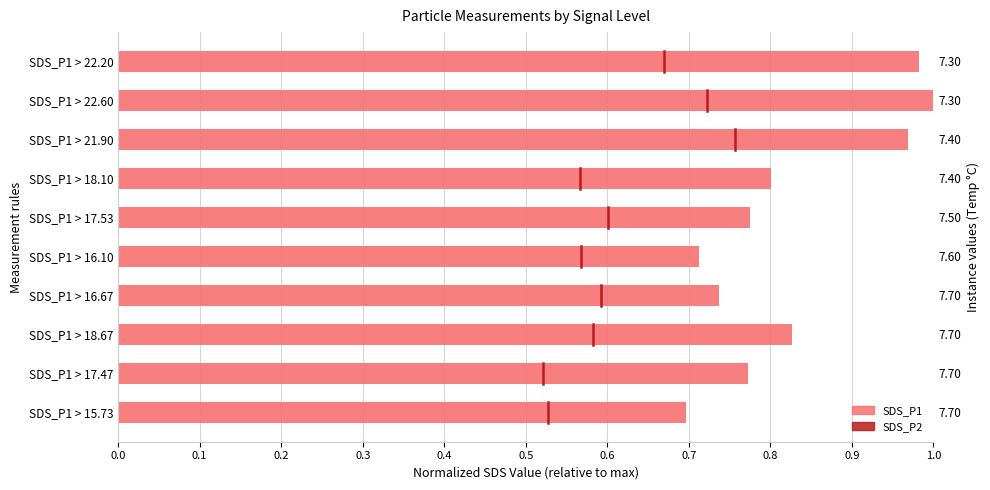

Between 0.0 and 0.1, which is larger?

0.1